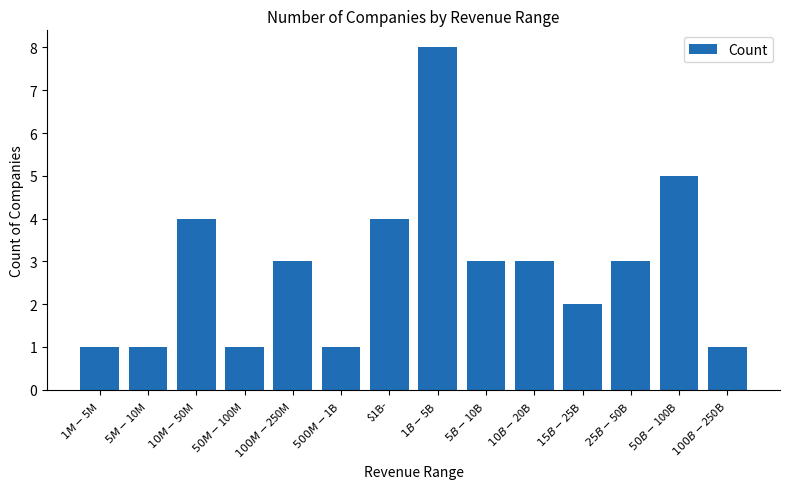

What is the label of the 8th bar from the left?

$1B-$5B